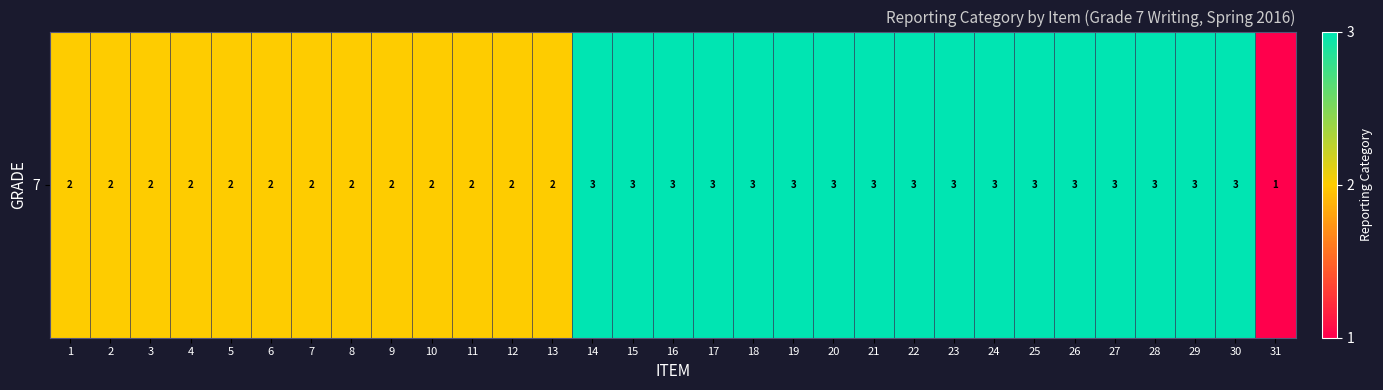

Where is the data nearest to the value 2?

1